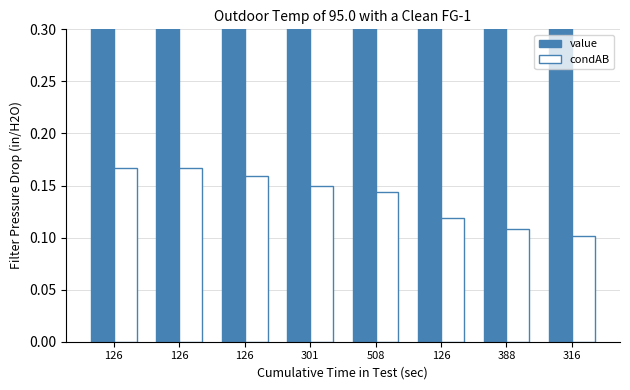

What is the label of the 5th bar from the left?

508